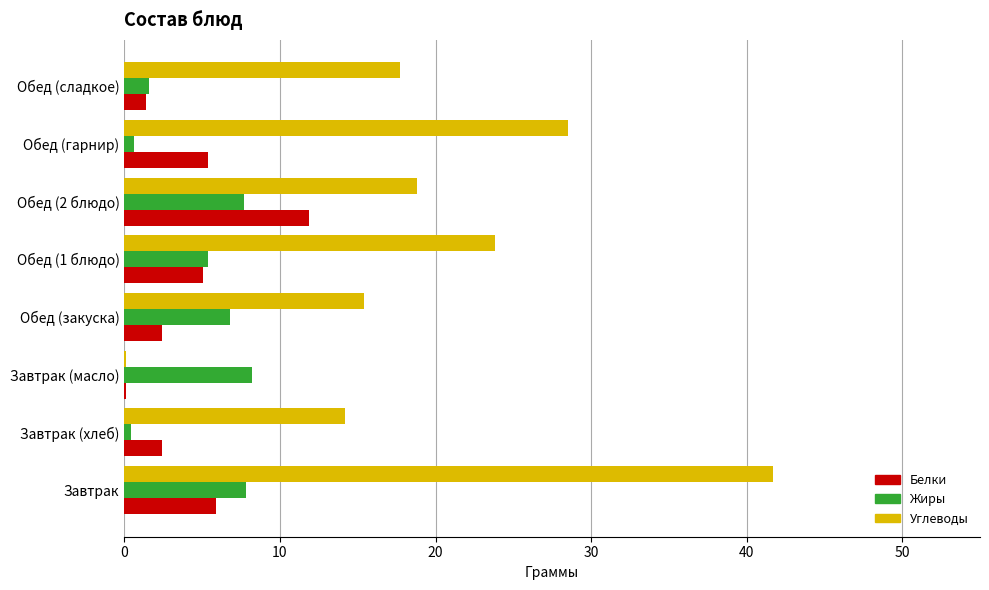

Between Завтрак and Обед (2 блюдо), which series saw the biggest shift?

Углеводы